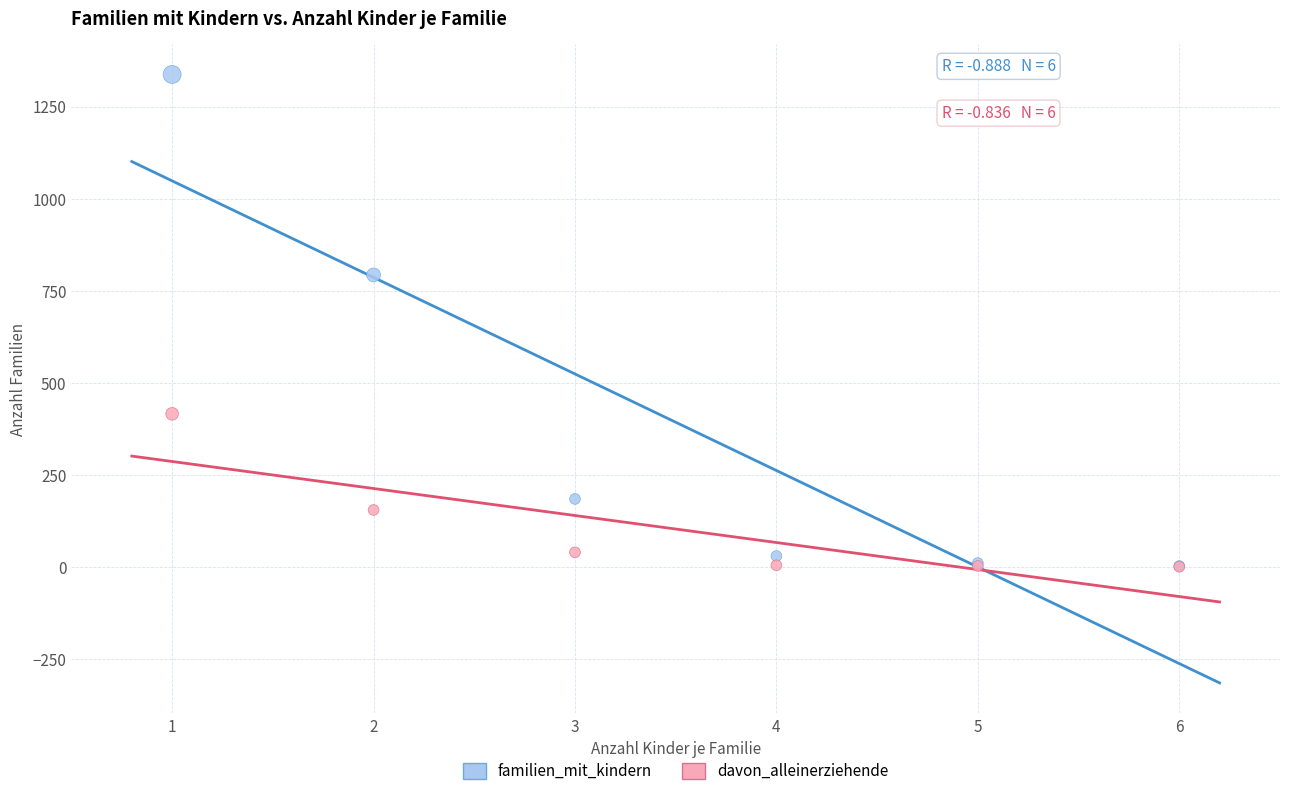

Across all series, what Y value is closest to 669?

793